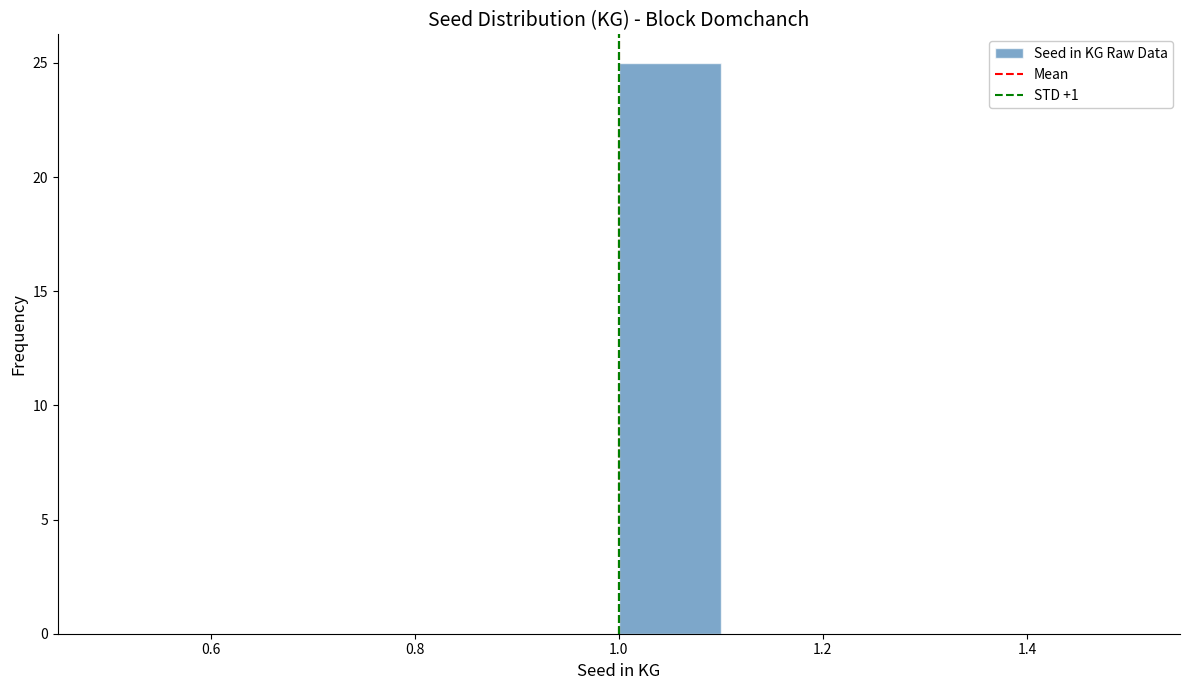

Over which range of the x-axis is the bar tallest?

1.0 to 1.1